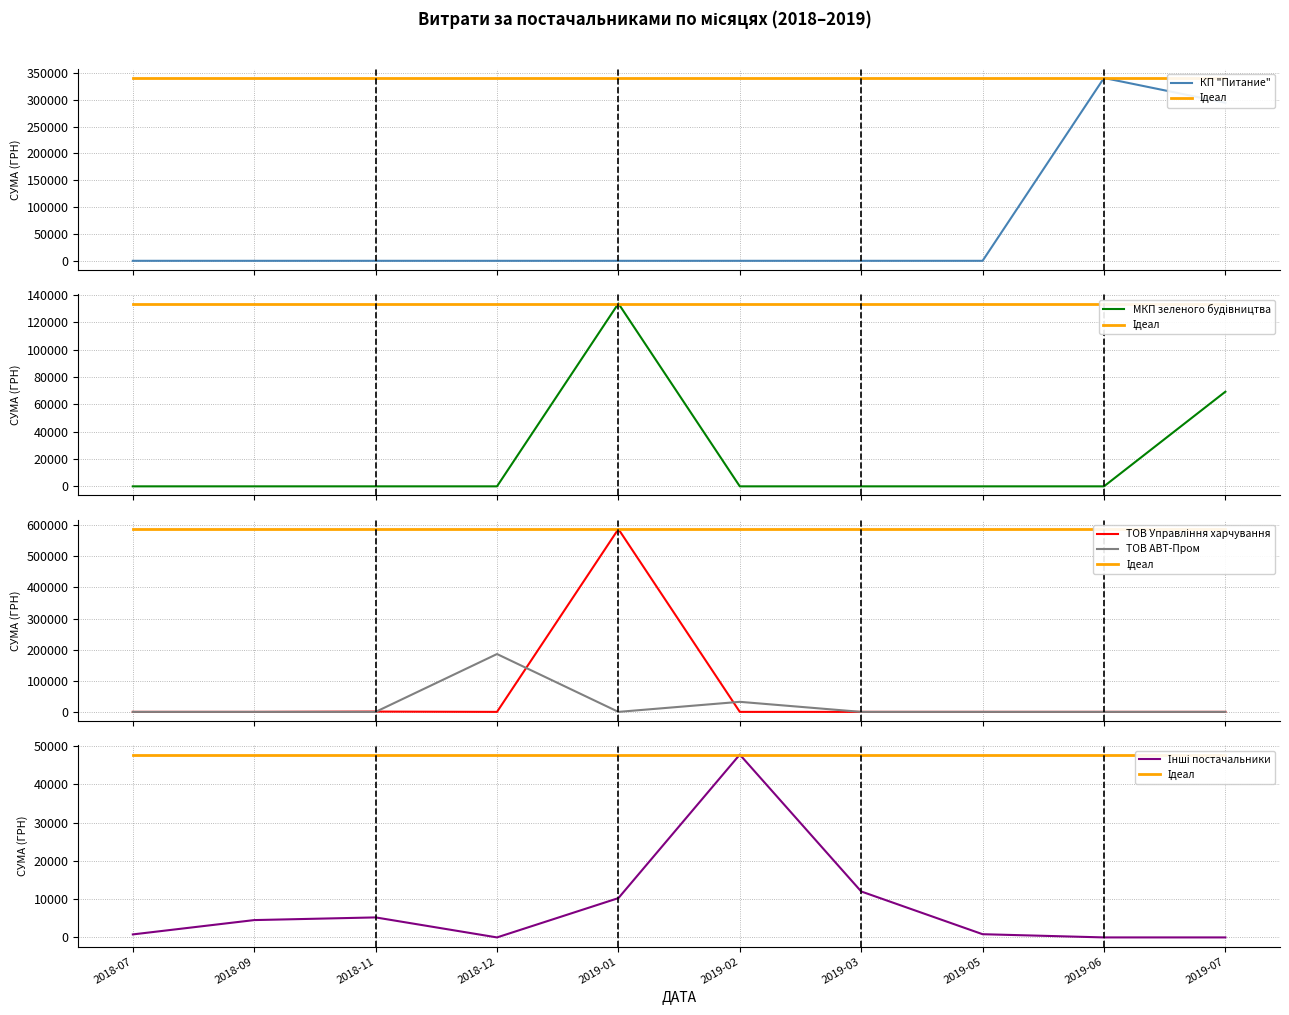

How many times do ТОВ АВТ-Пром and ТОВ Управління харчування cross each other?

3